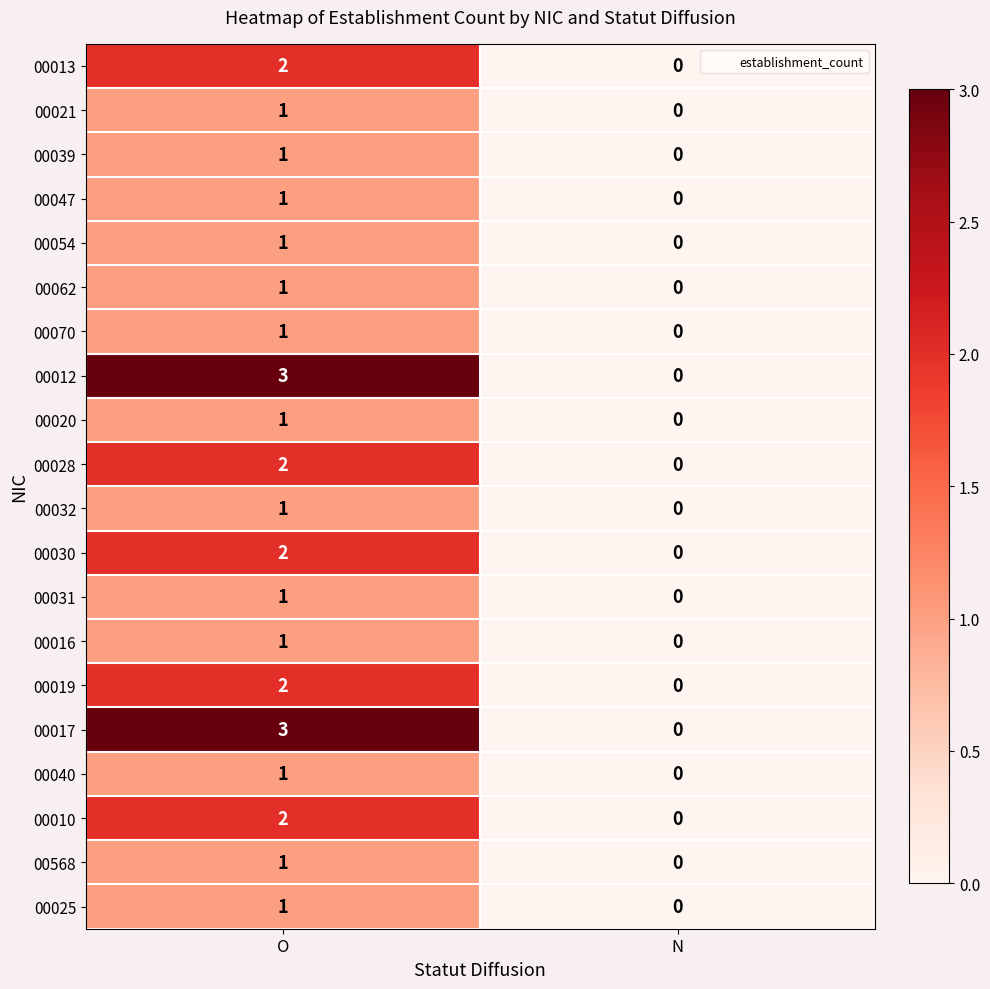

What is the total value across all series at O?

29